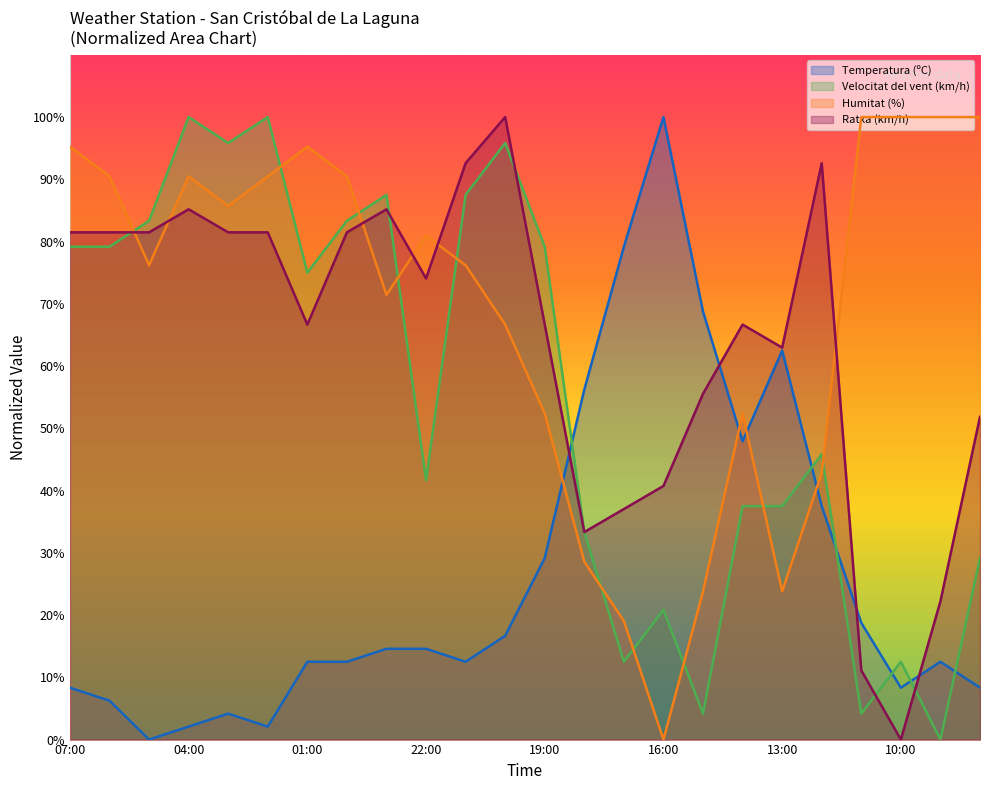

Is the value of Ratxa (km/h) at 00:00 greater than the value of Velocitat del vent (km/h) at 01:00?

Yes